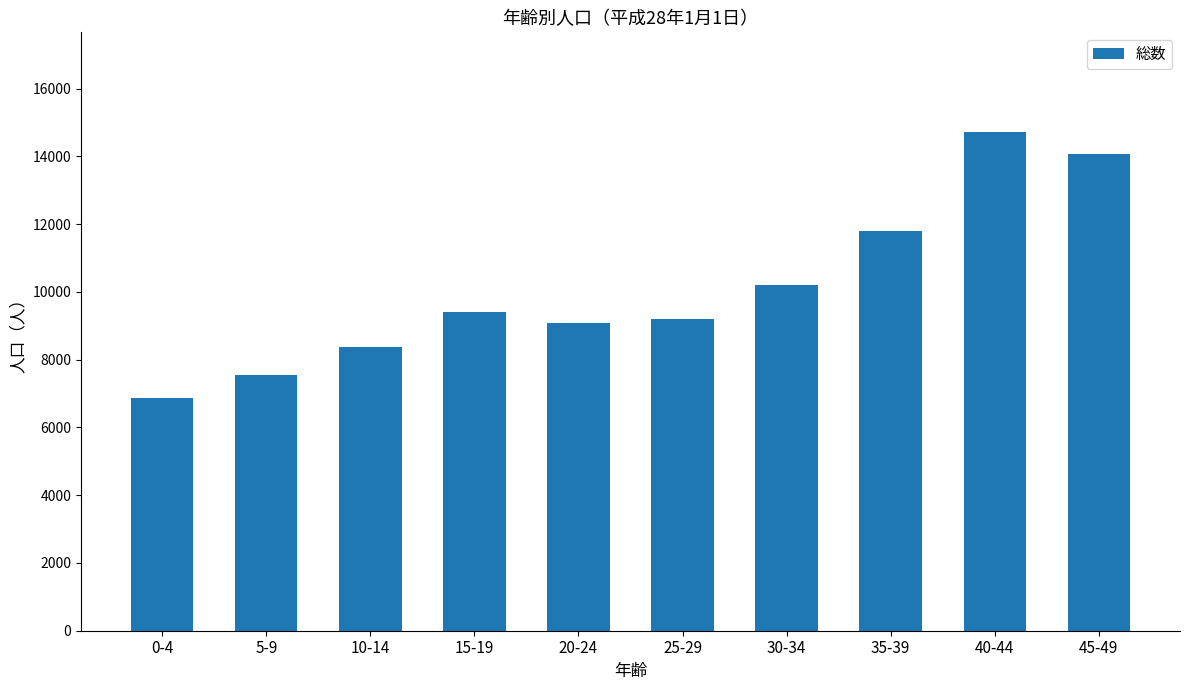

What is the change in value from 10-14 to 20-24?

+698